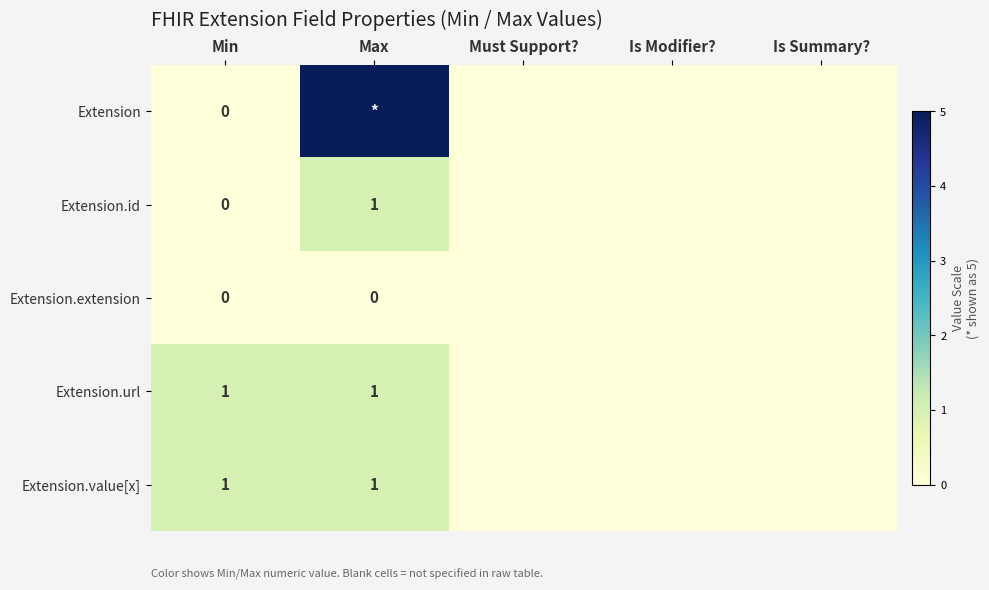

Is it true that Extension.url equals 1 at Max?

True